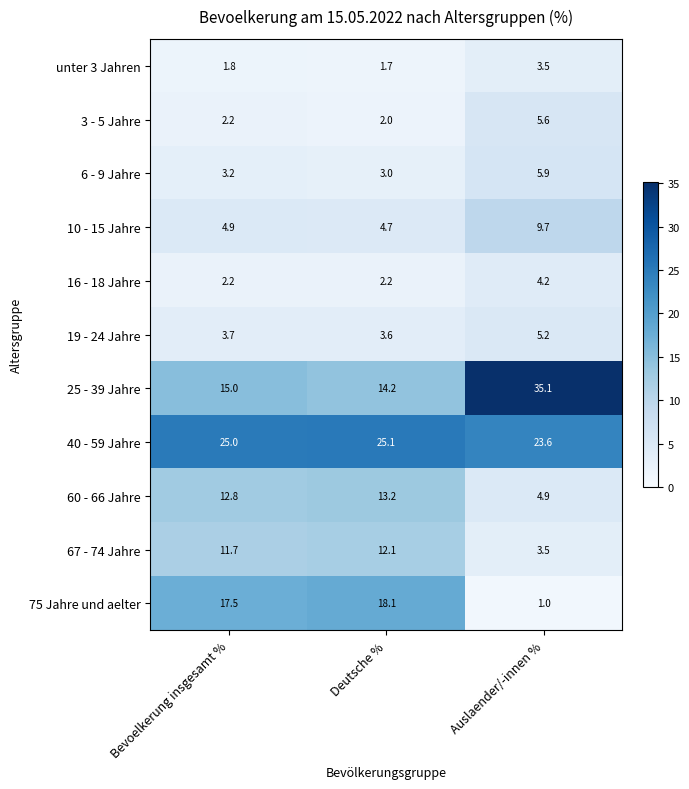

What is the minimum value shown in the chart?

1.0